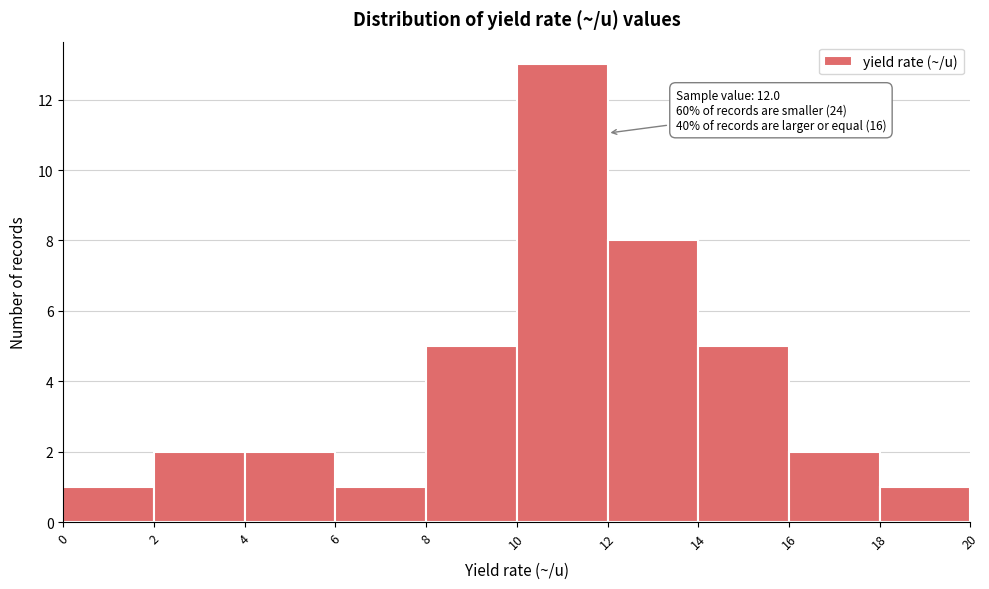

Which range on the x-axis has the tallest bar?

10 to 12